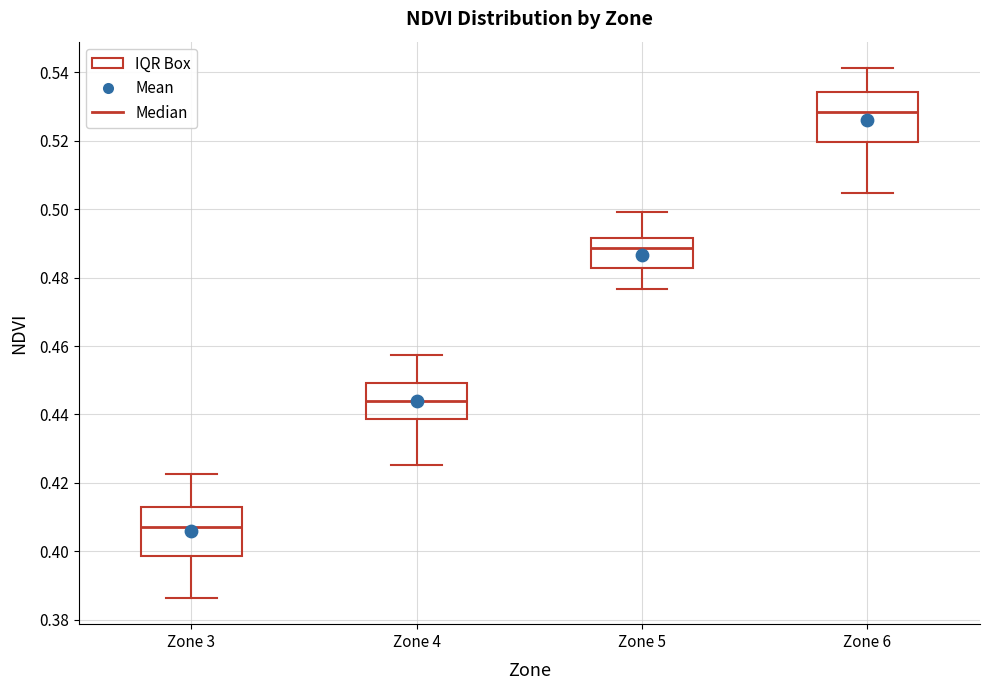

Where does the upper whisker of the box for Zone 5 end on the y-axis? The values are not printed on the chart, so give them approximately, as read against the axis.

0.500